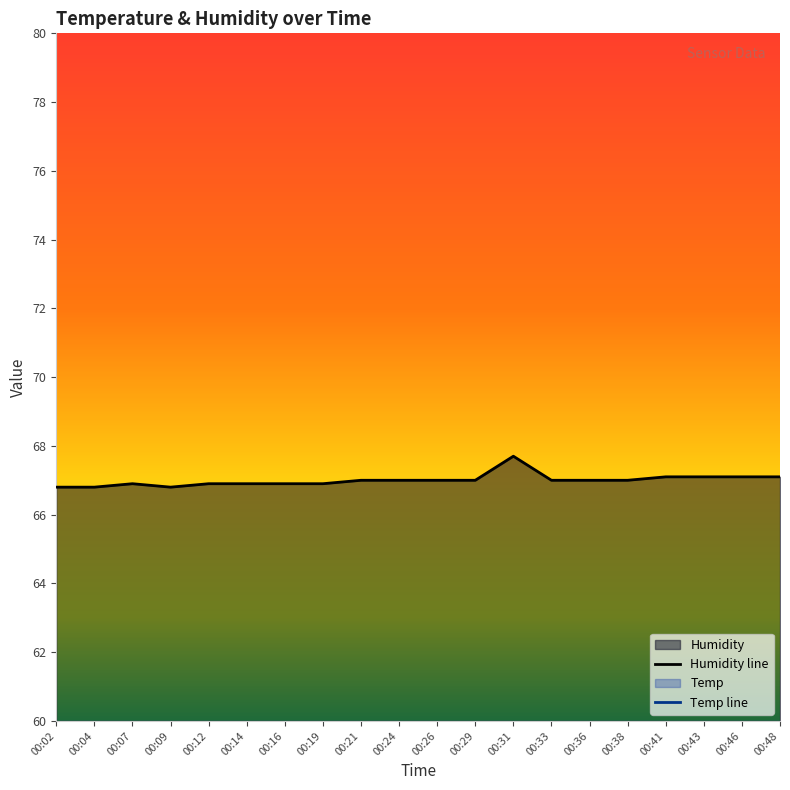

What is the maximum value shown in the chart?

67.7